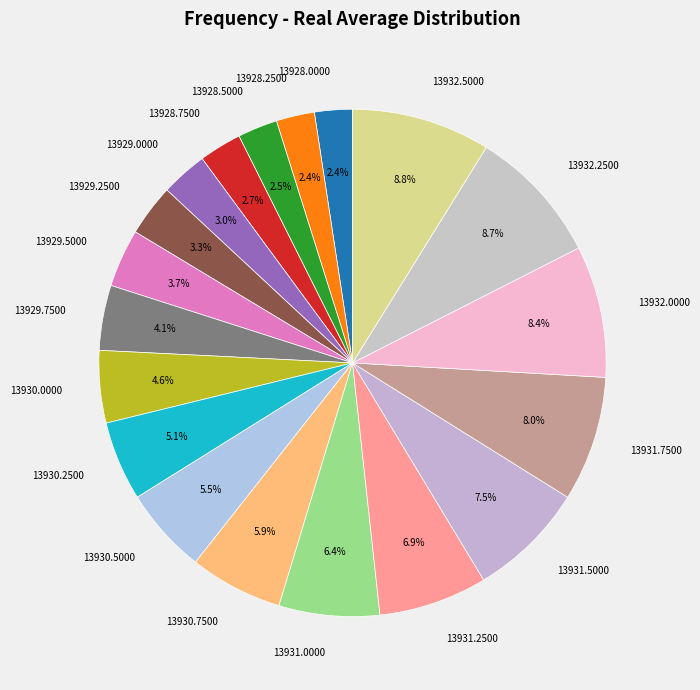

Between 13930.7500 and 13930.2500, which is larger?

13930.7500